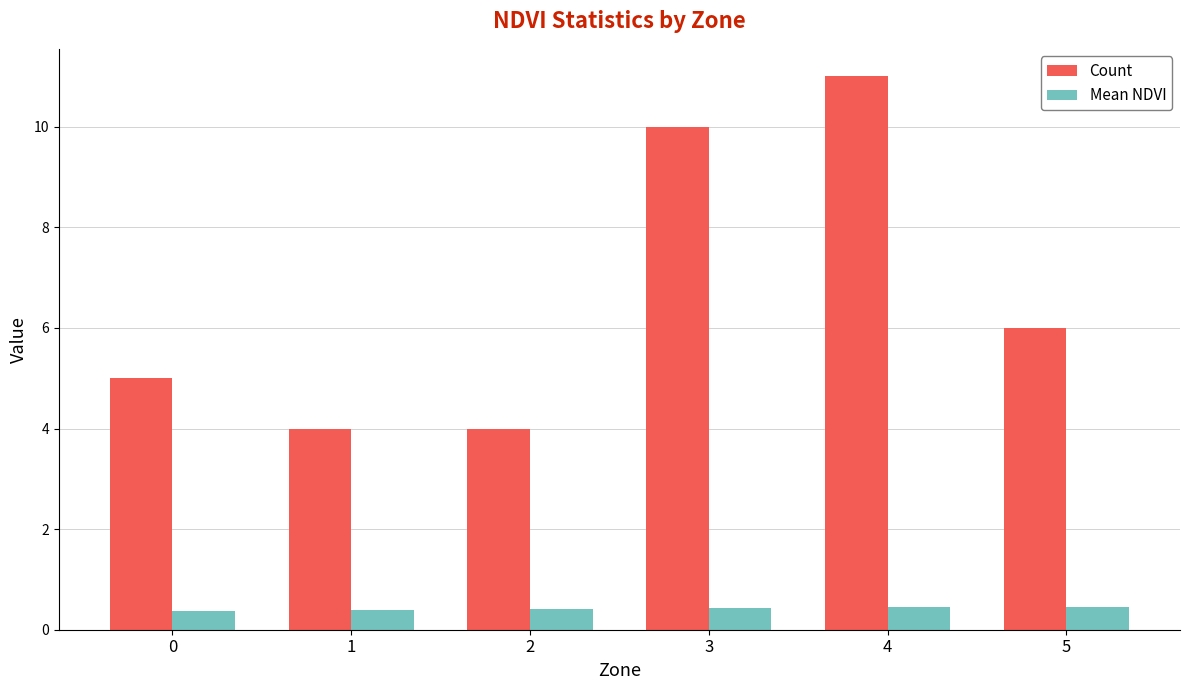

Is it true that Count equals 5.0 at 0?

True